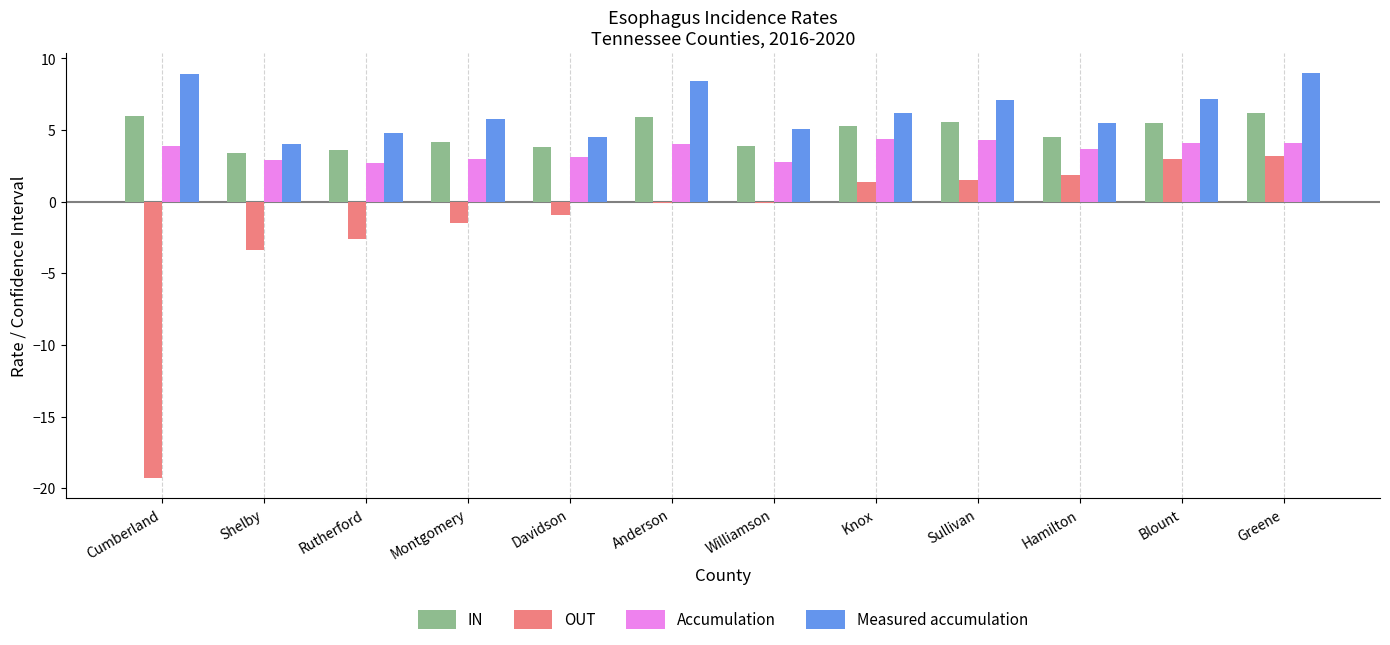

What is the difference between the second highest and minimum values in the OUT series?

22.3